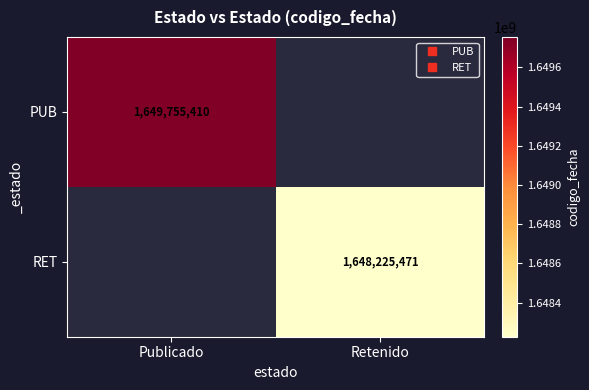

Which has a higher value, Publicado or Retenido?

Publicado